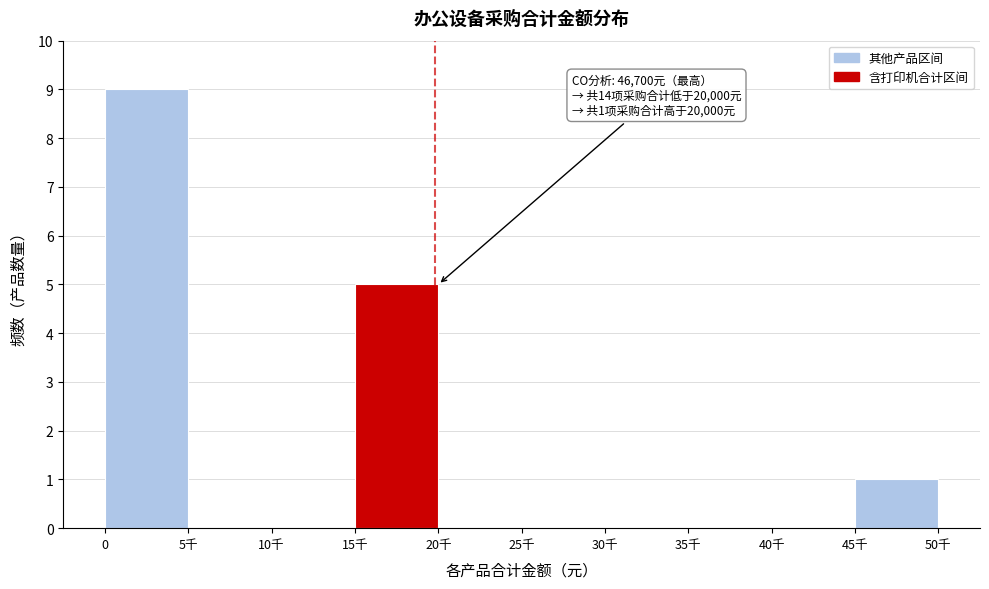

Reading left to right, transcribe all the data shown in this chart.

0=9	5千=0	10千=0	15千=5	20千=0	25千=0	30千=0	35千=0	40千=0	45千=1